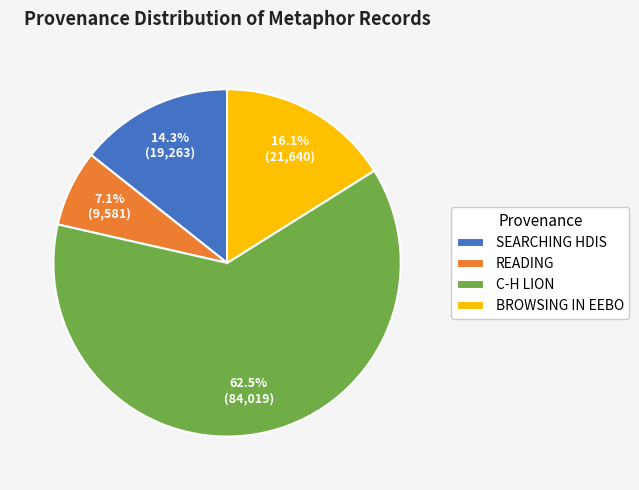

How many slices are in this pie chart?

4